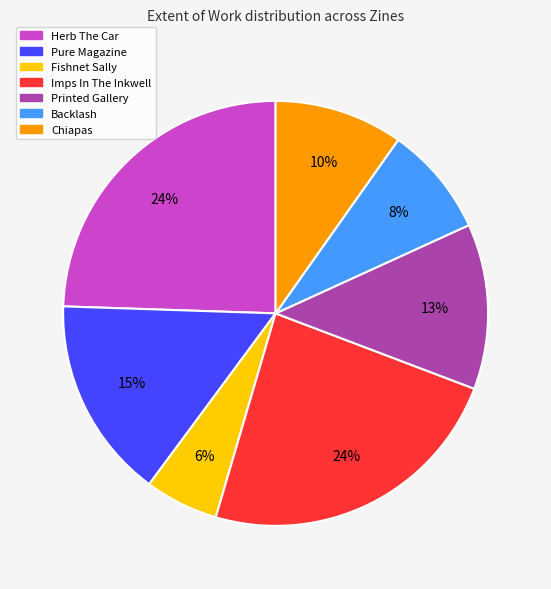

What is the smallest slice in the pie chart?

Fishnet Sally (Z00038)